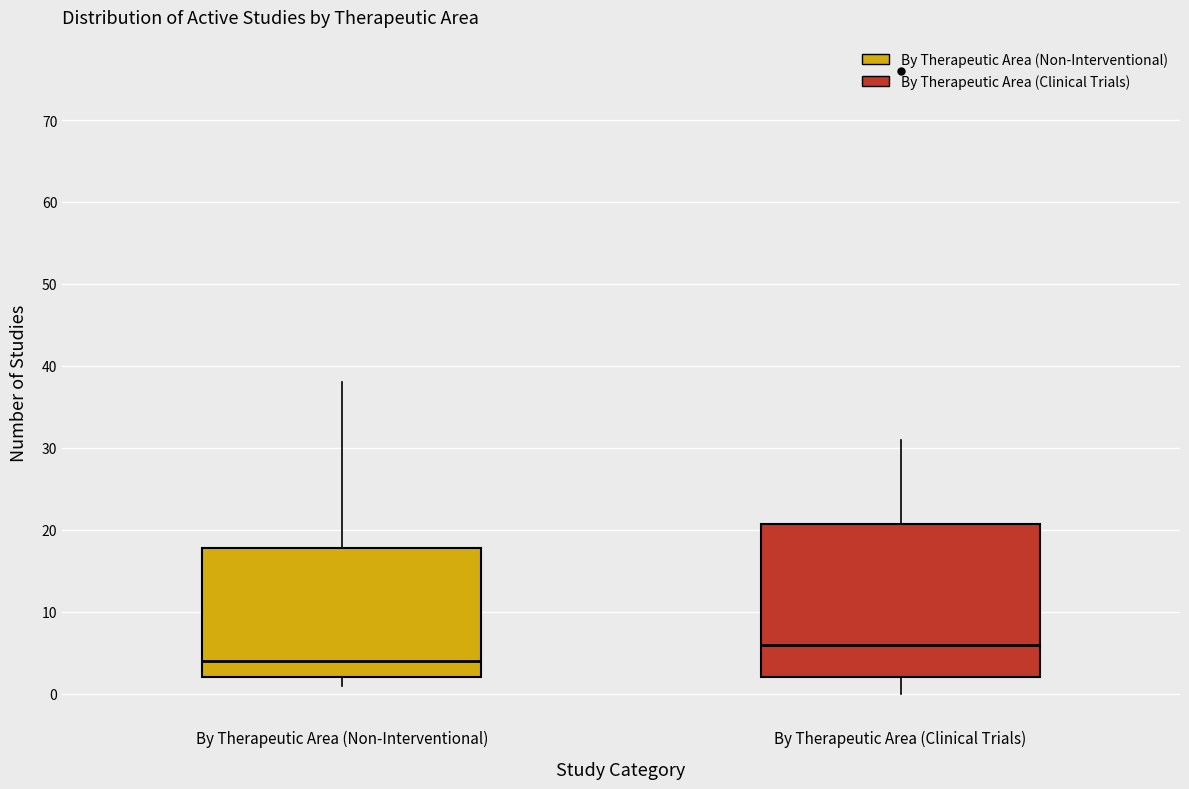

Reading left to right, transcribe this box plot: for each box, give where its median line is, the range the box spans, and where its two whiskers end, as read against the y-axis. The values are not printed on the chart, so give them approximately, as read against the axis.

By Therapeutic Area (Non-Interventional): median 4, box 2 to 18, whiskers 1 to 38
By Therapeutic Area (Clinical Trials): median 6, box 2 to 21, whiskers 0 to 31